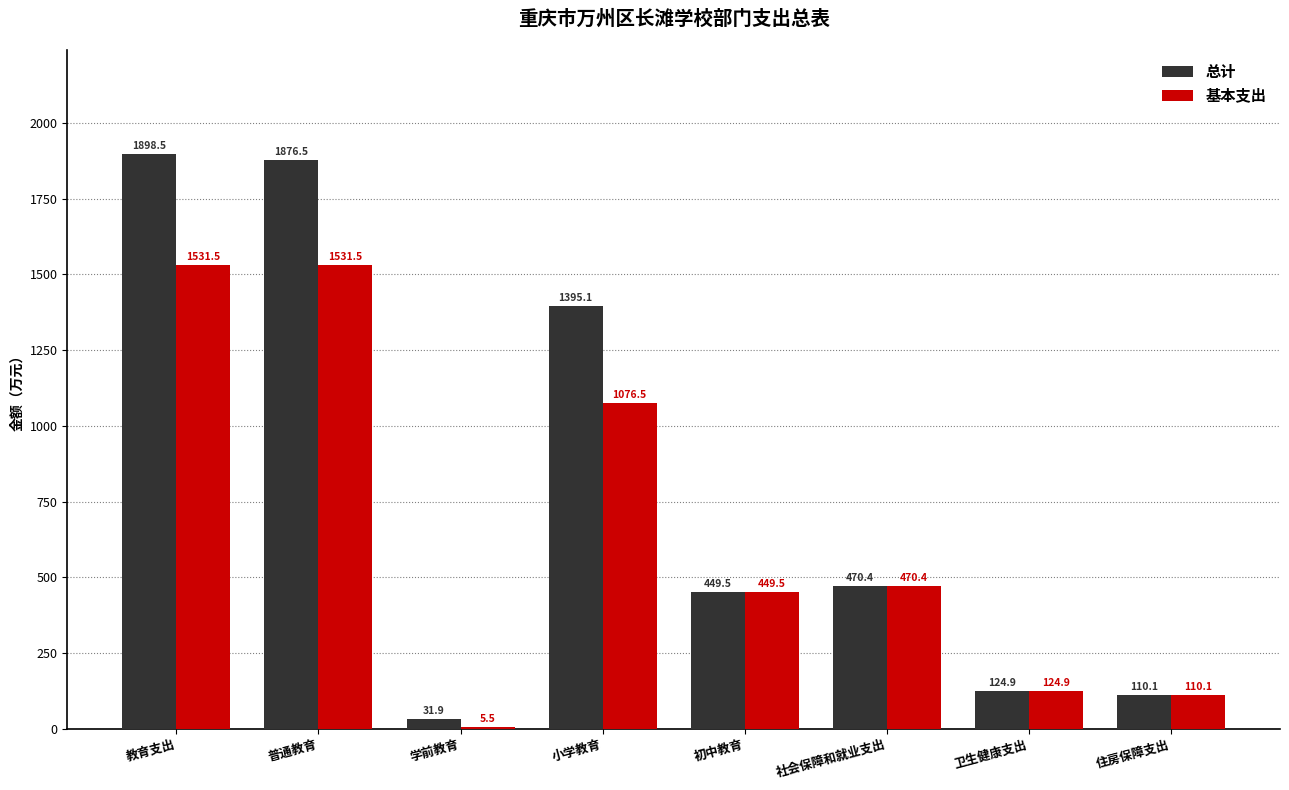

What is the highest value of the 总计 series?

1898.5